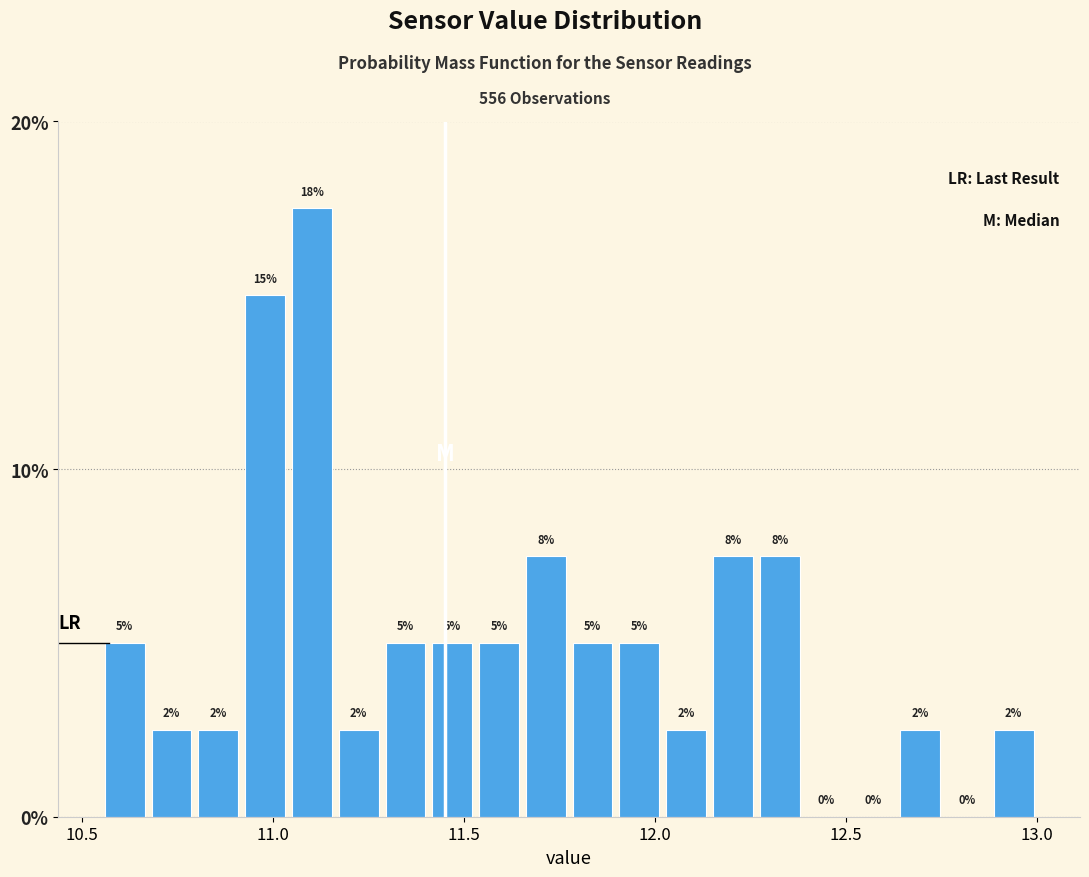

Around what value on the x-axis is the tallest bar? Give the approximate position of its centre, as read against the axis.

11.10